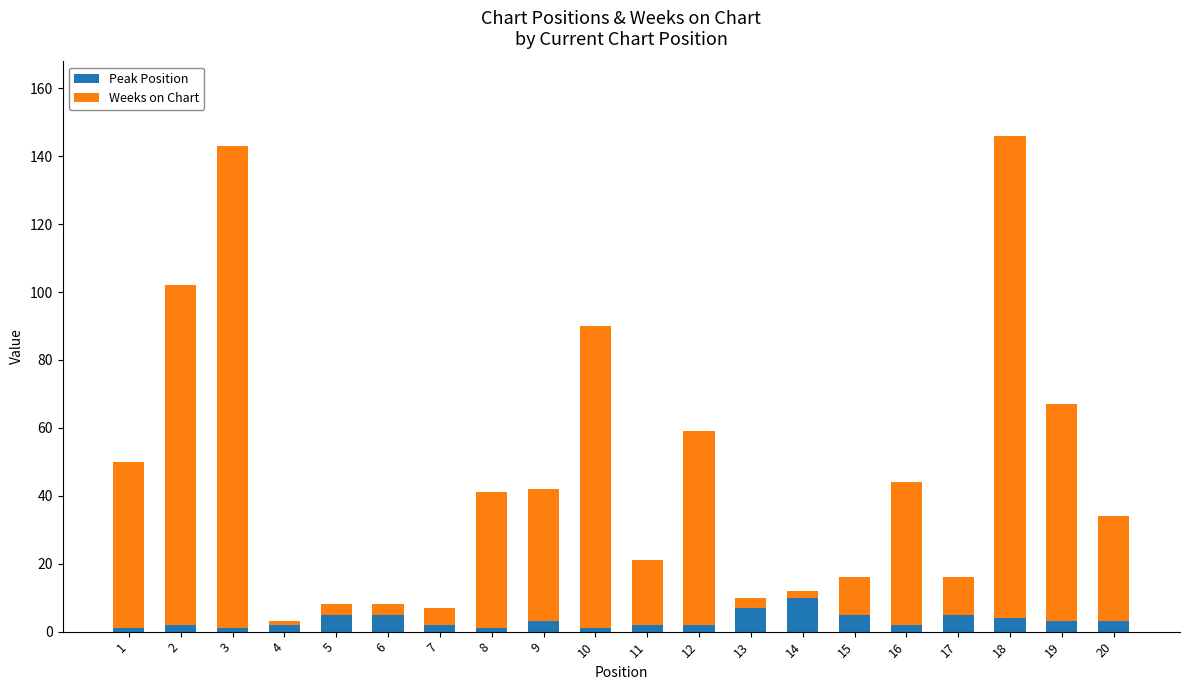

Is it true that Peak Position equals 2 at 7?

True